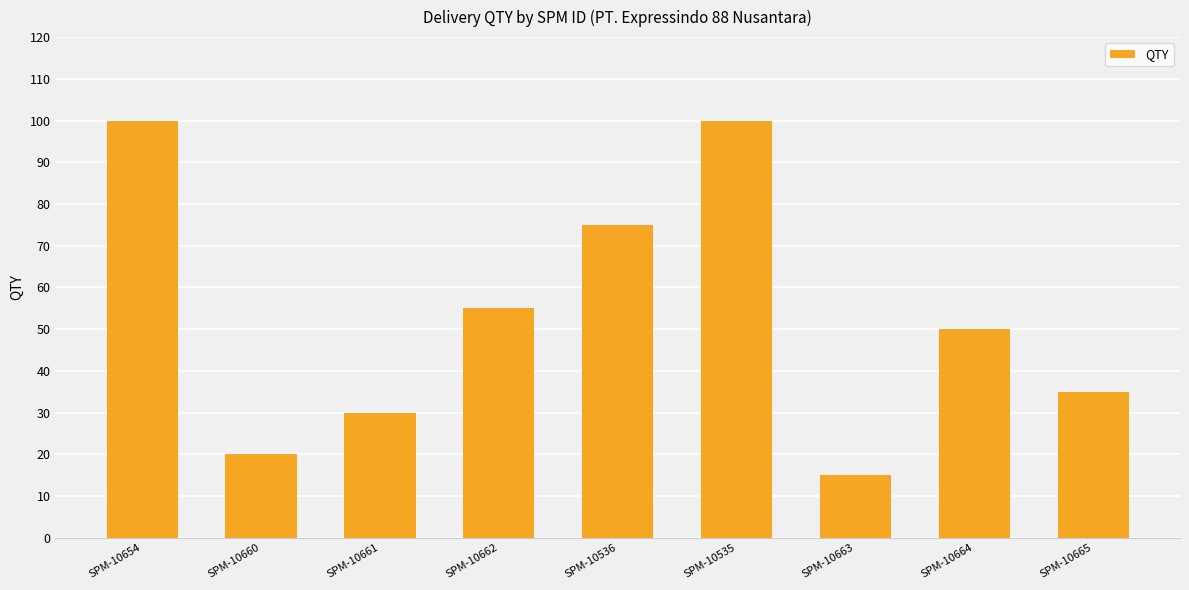

What is the minimum value shown in the chart?

15